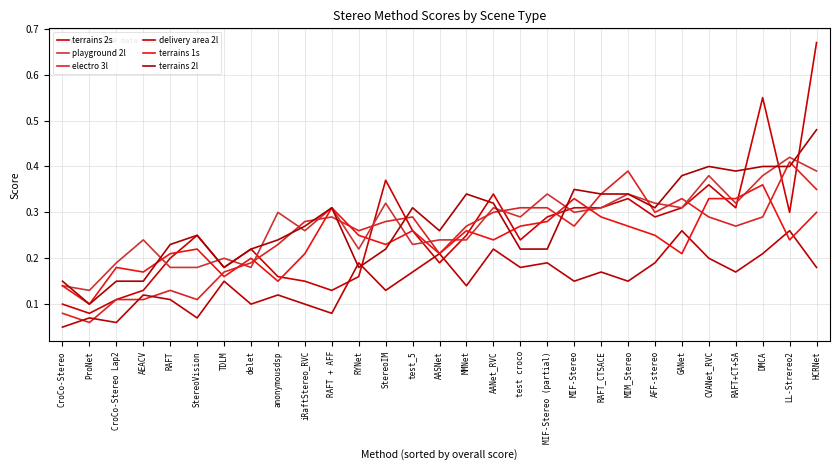

How many intersections are there between terrains 2l and electro 3l?

9